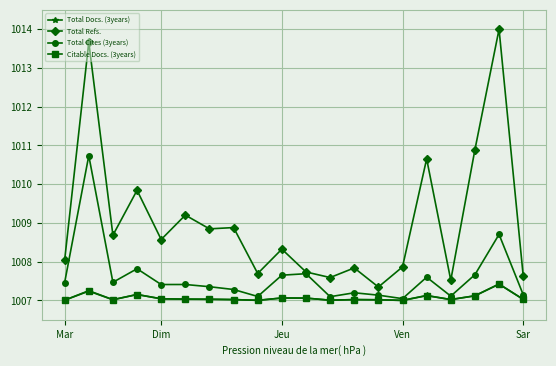

What is the value of the Total Docs. (3years) point at the 13th from the left?

1007.0